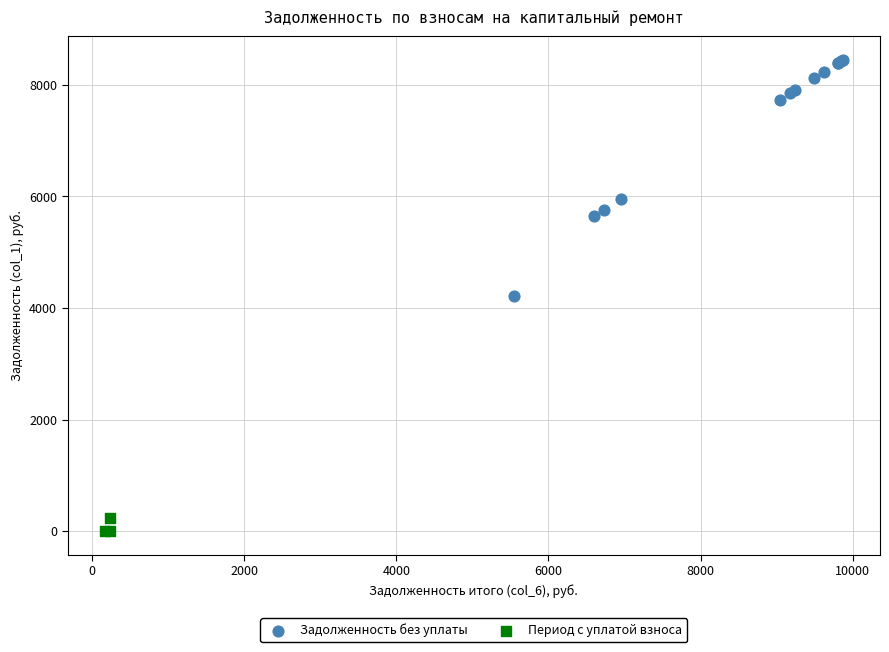

Which series reaches the minimum Y coordinate?

Период с уплатой взноса